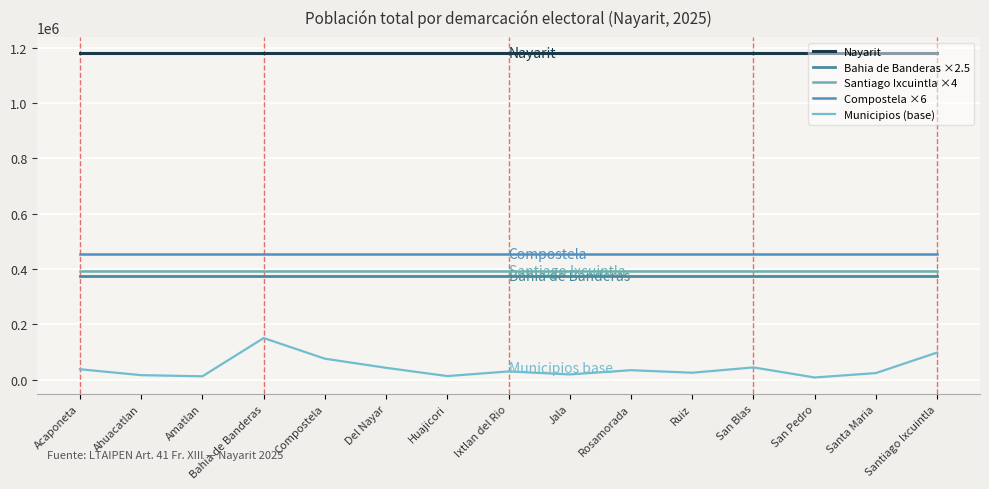

What is the sum of all Compostela ×6 values?

6796800